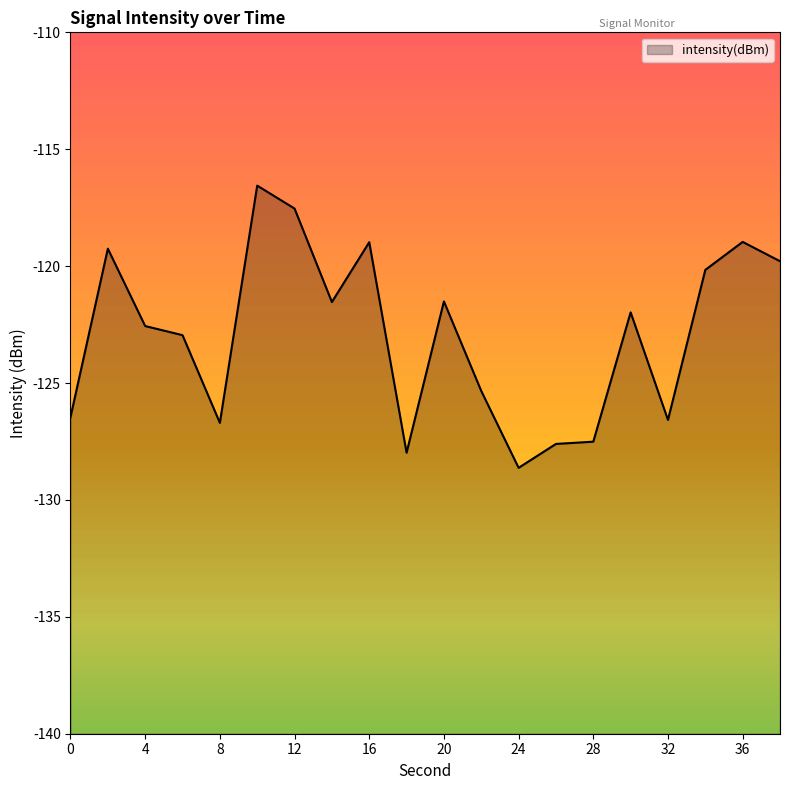

Where is the first local minimum?

8